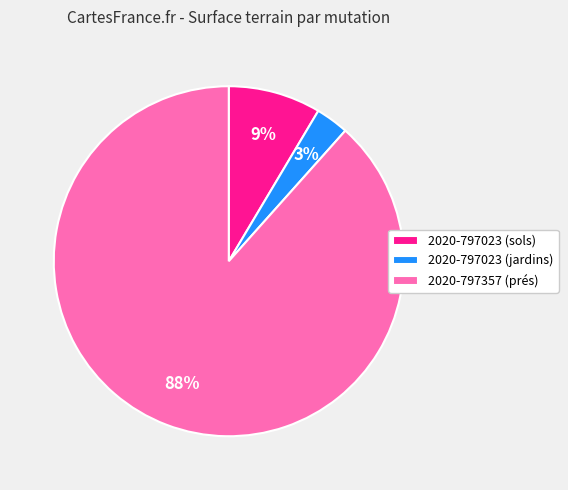

To the nearest percent, what is the average slice percentage?

33%